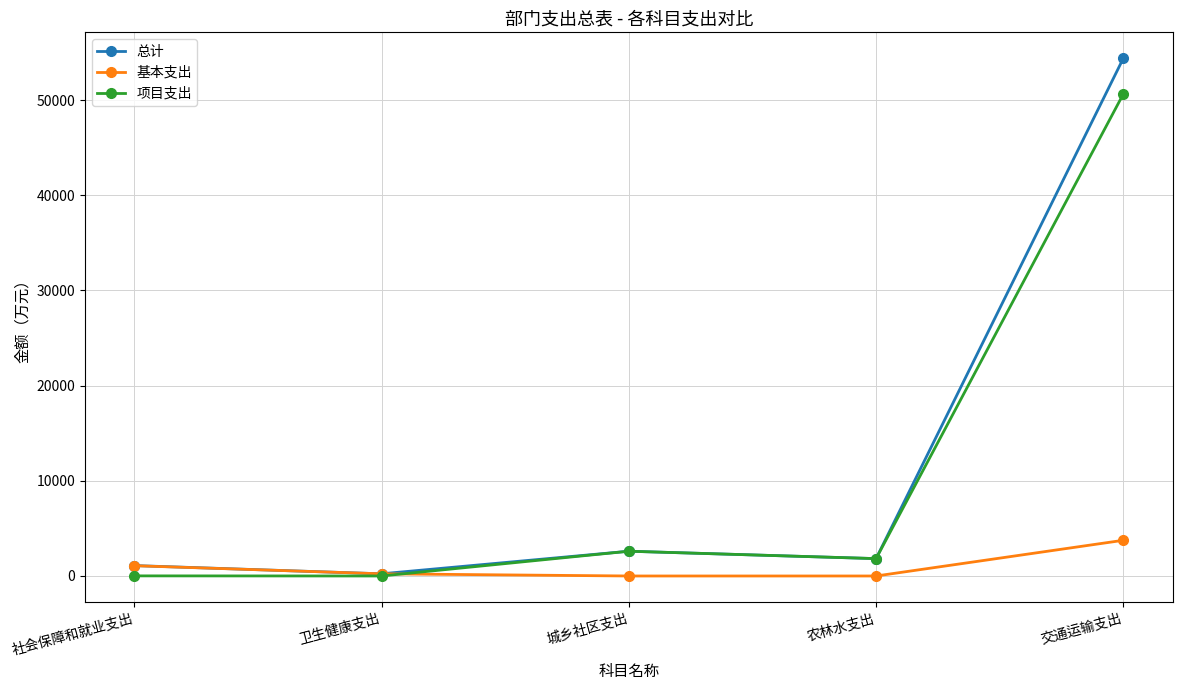

Which series has the largest total across all categories?

总计